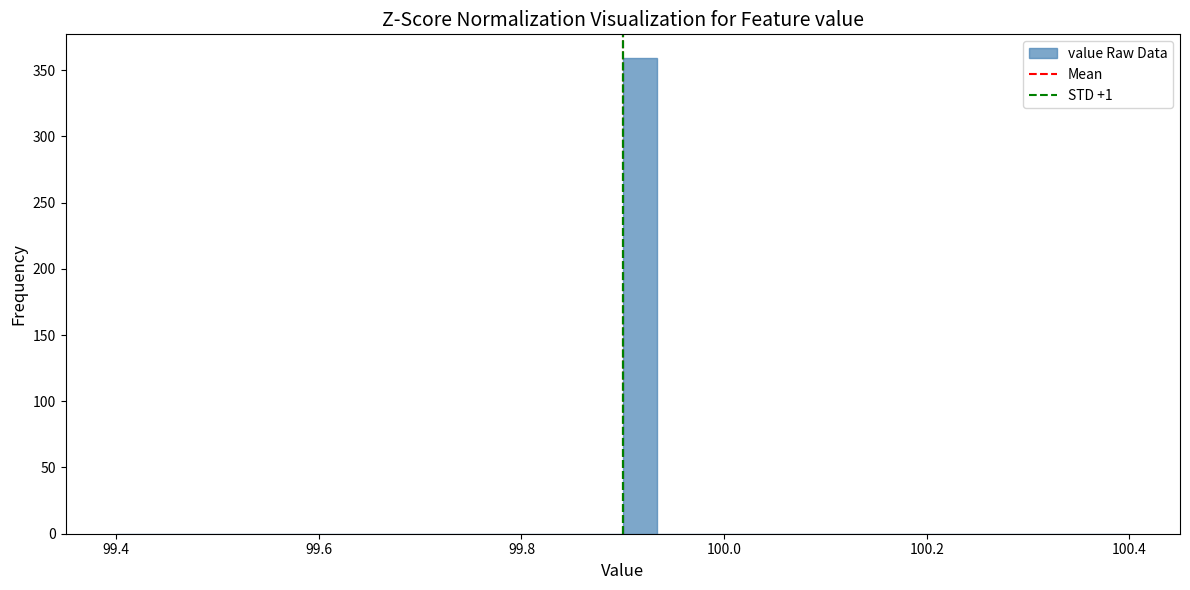

Around what value on the x-axis is the tallest bar? Give the approximate position of its centre, as read against the axis.

99.92